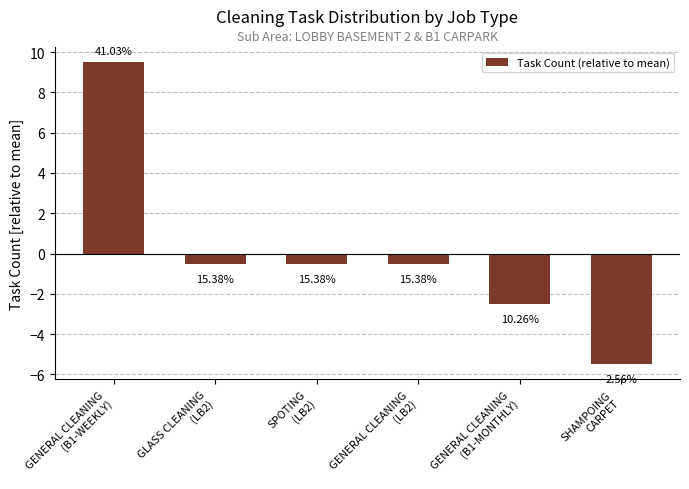

What is the change in value from GENERAL CLEANING
(B1-WEEKLY) to GENERAL CLEANING
(LB2)?

-10.0